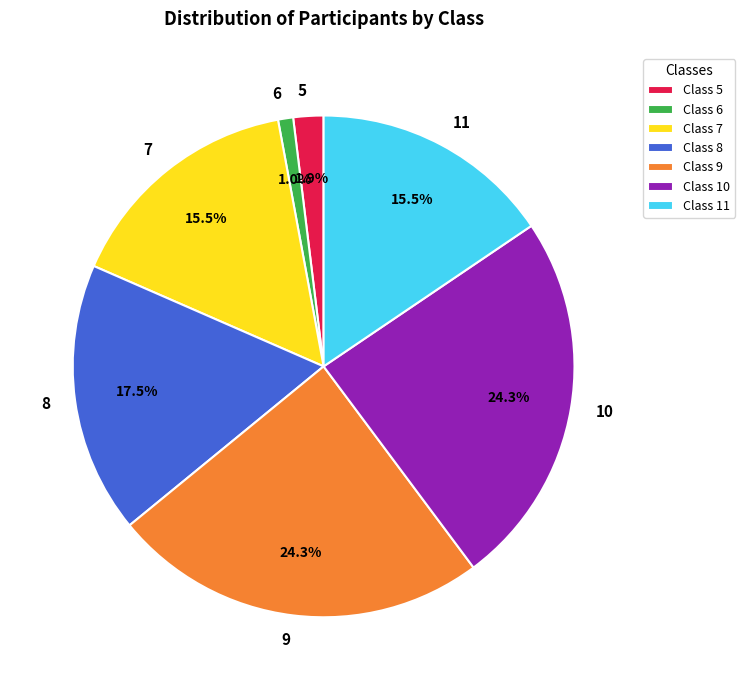

To the nearest percent, what is the difference between the largest and smallest slice percentages?

23%